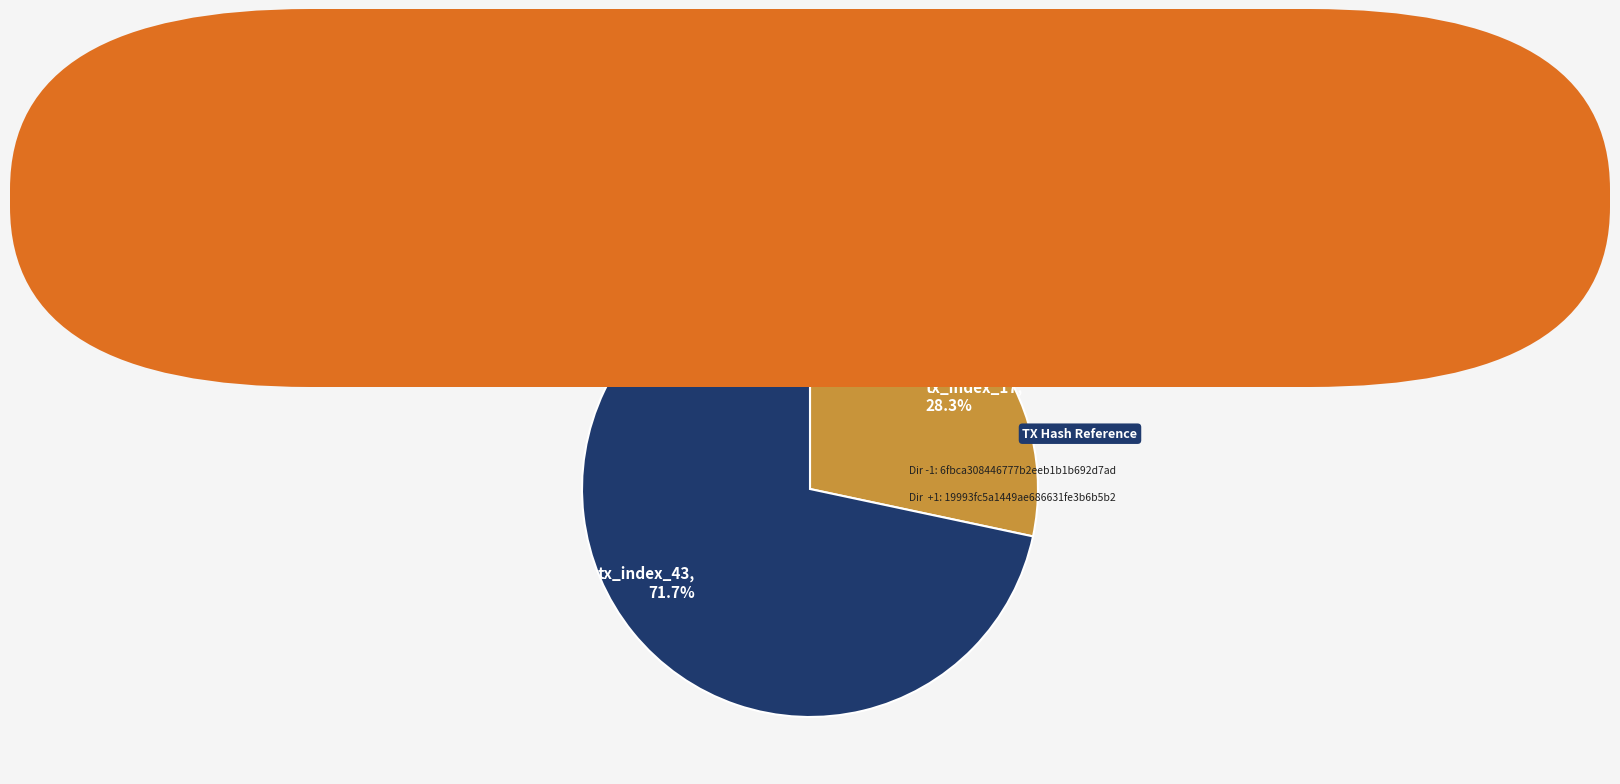

Between tx_index_43 and tx_index_17, which is larger?

tx_index_43